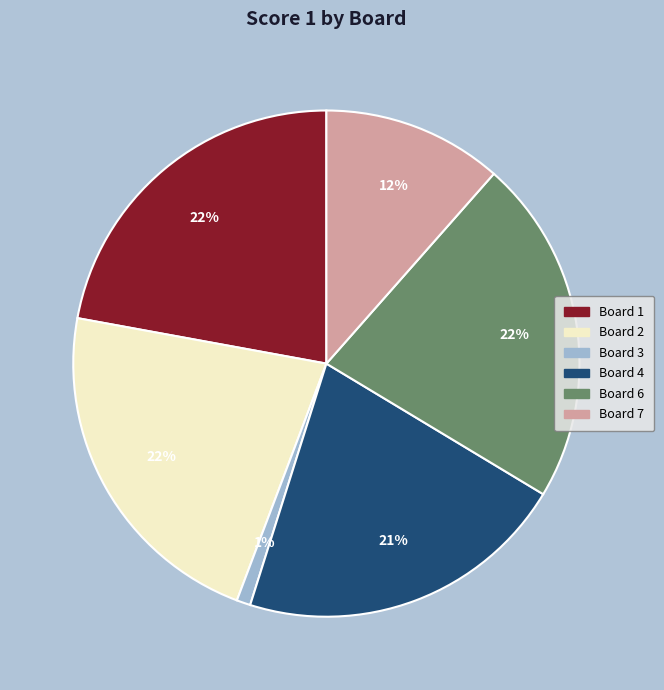

To the nearest percent, what is the difference between the largest and smallest slice percentages?

21%